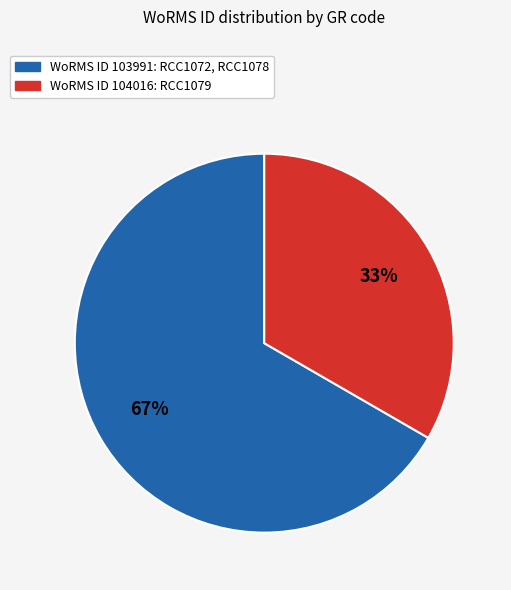

Does any single category account for the majority?

Yes